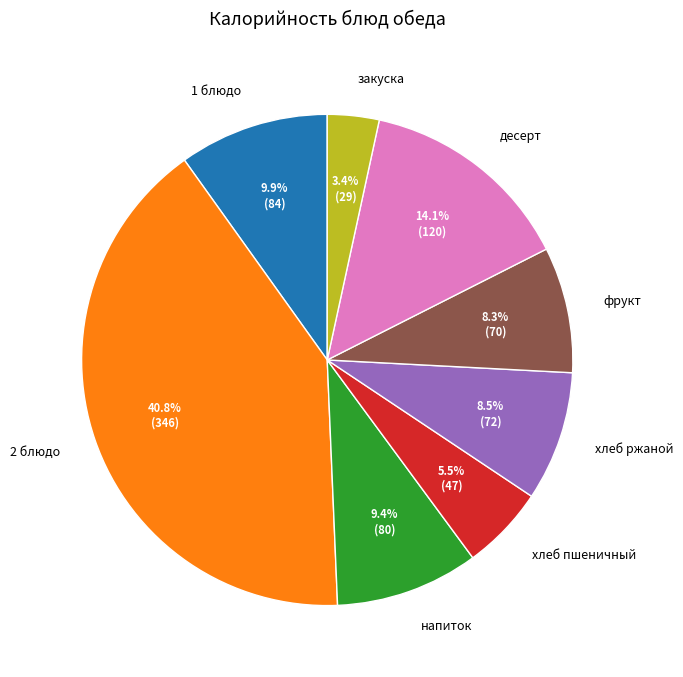

Combined, do 2 блюдо and хлеб пшеничный account for over 50%?

No